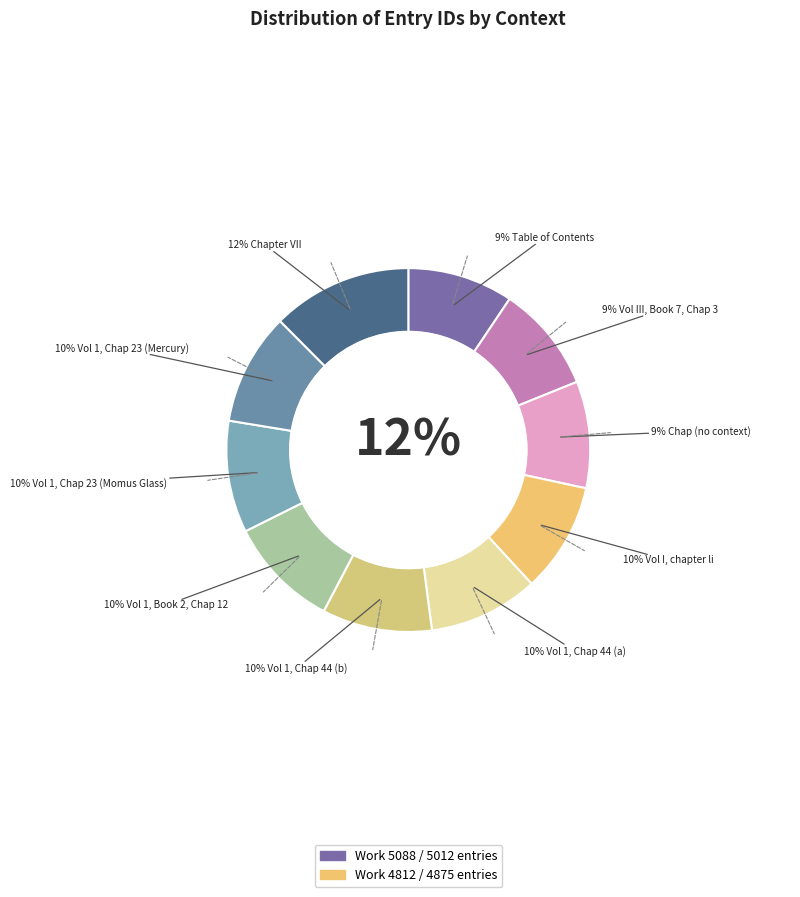

How many slices are in this pie chart?

10